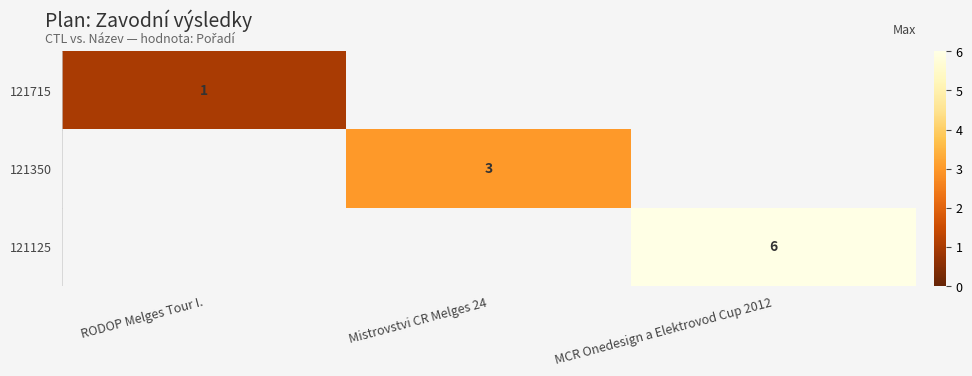

The 121125 series shows 6 at MCR Onedesign a Elektrovod Cup 2012. True or false?

True